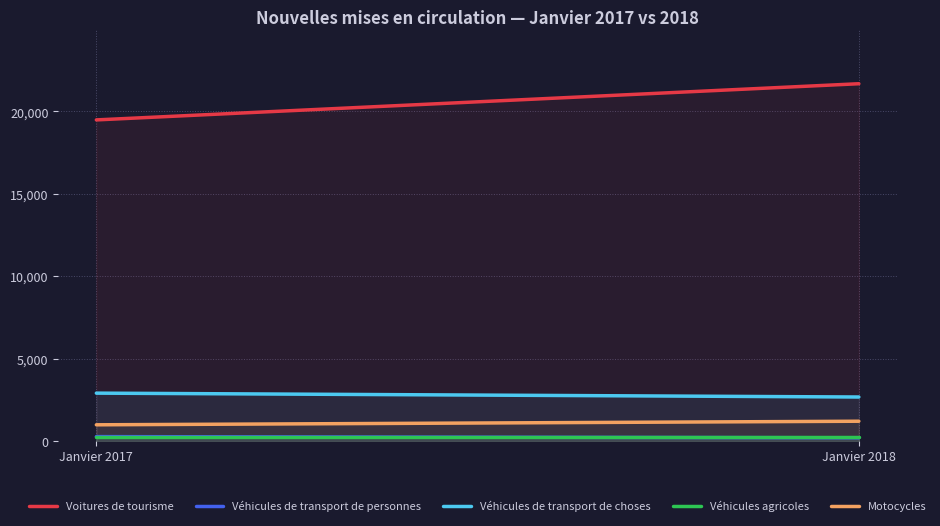

What is the total value across all series at Janvier 2018?

25931.0